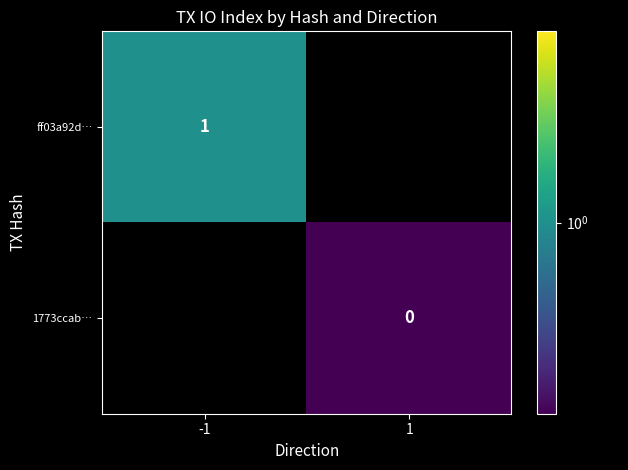

Where is ff03a92d… nearest to the value 1?

-1